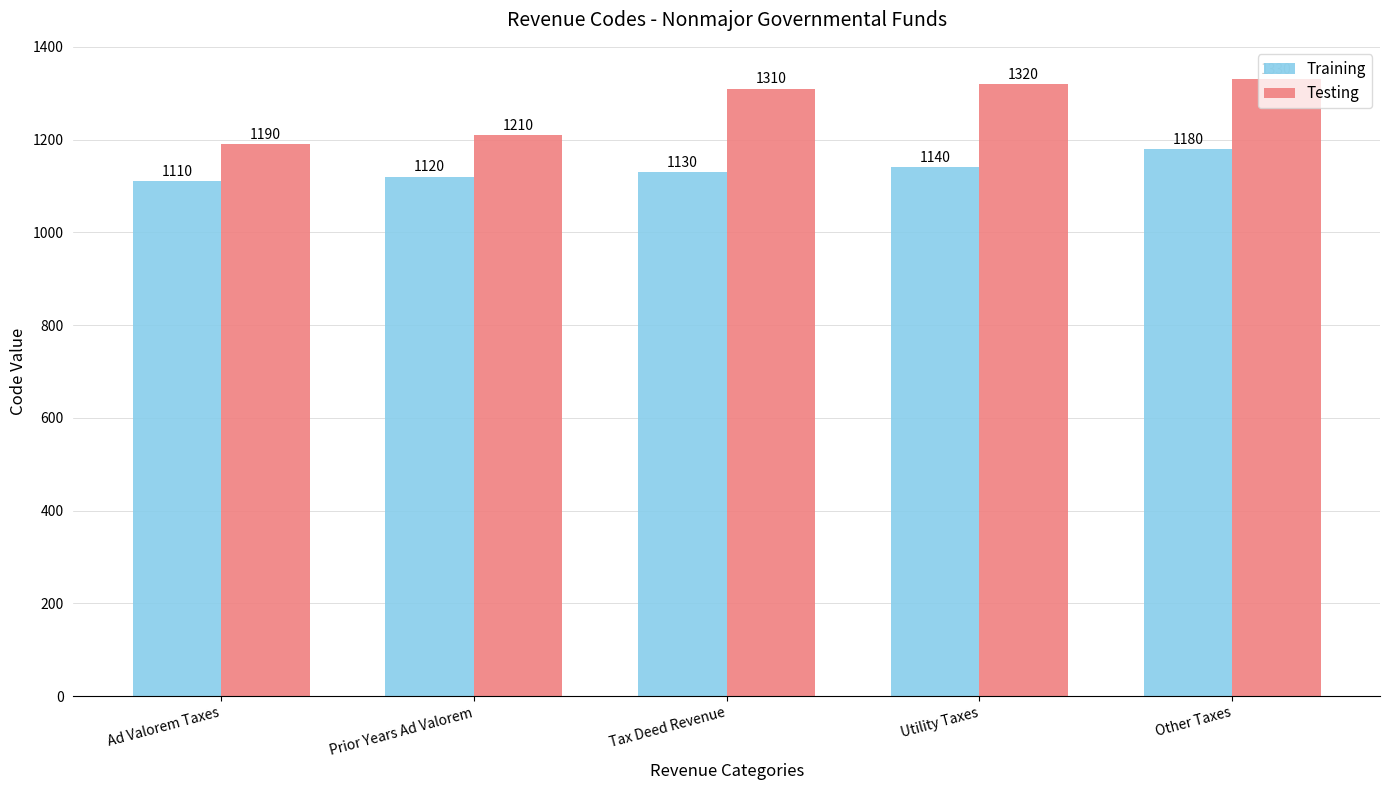

Which series has the widest spread of values?

Testing